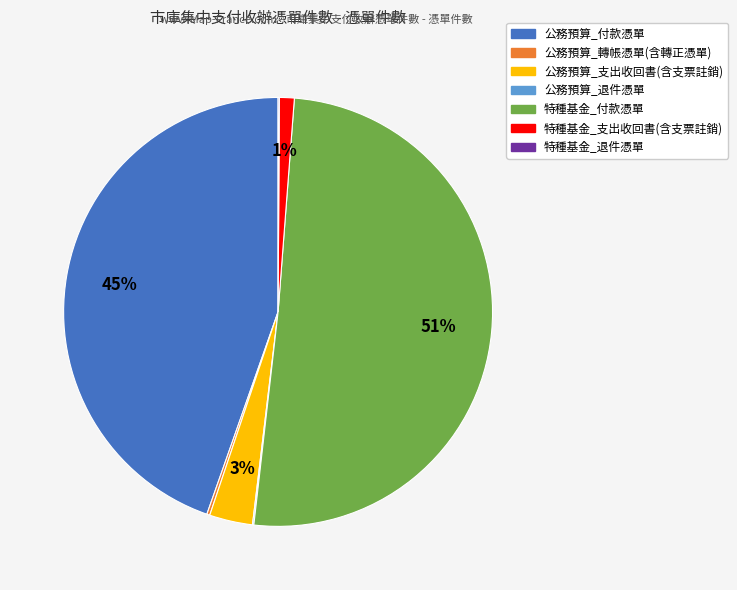

To the nearest percent, what is the average slice percentage?

14%